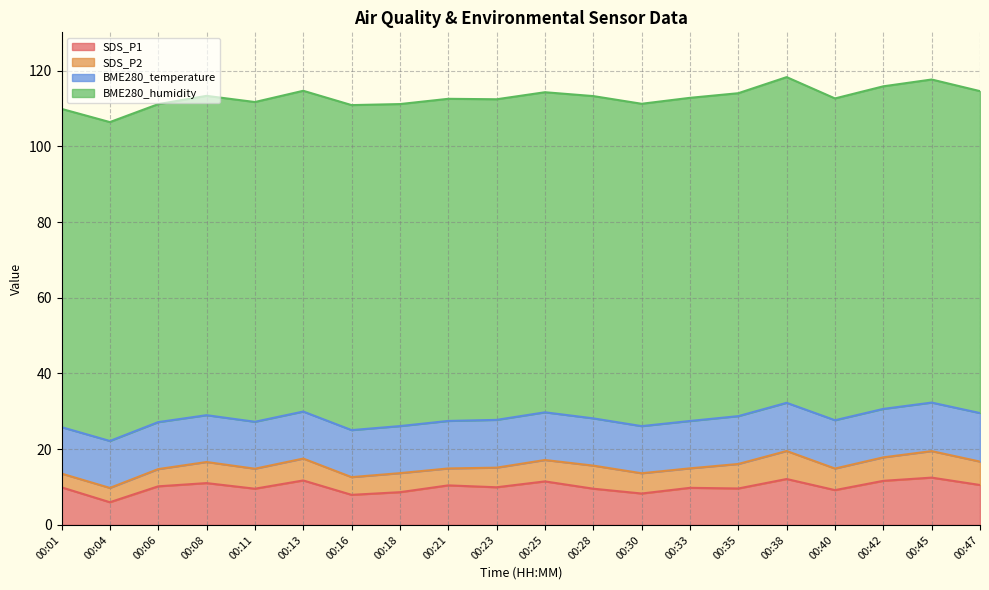

What is the difference between the maximum and minimum values in the SDS_P2 series?

3.8